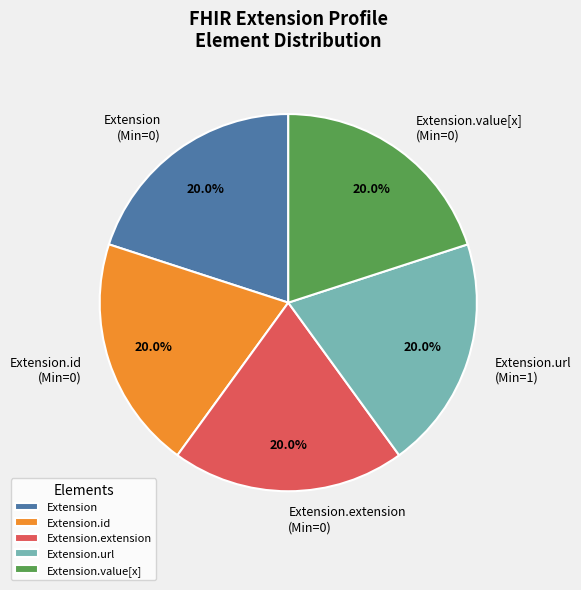

Is there any slice that represents more than half of the pie?

No